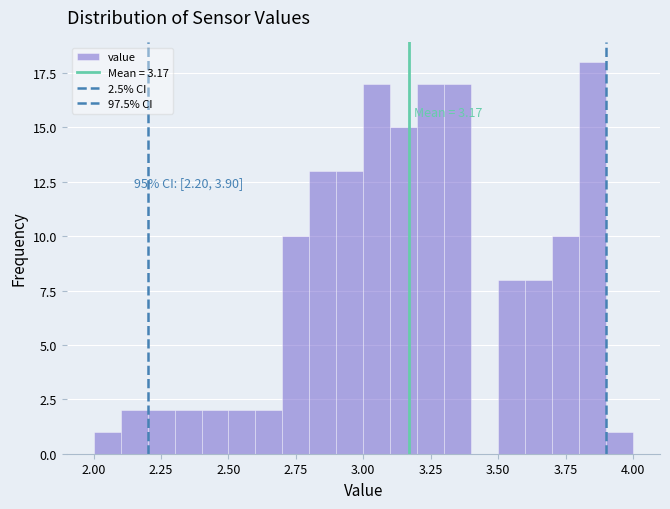

Read against the x-axis, roughly where is the centre of the tallest bar?

3.85